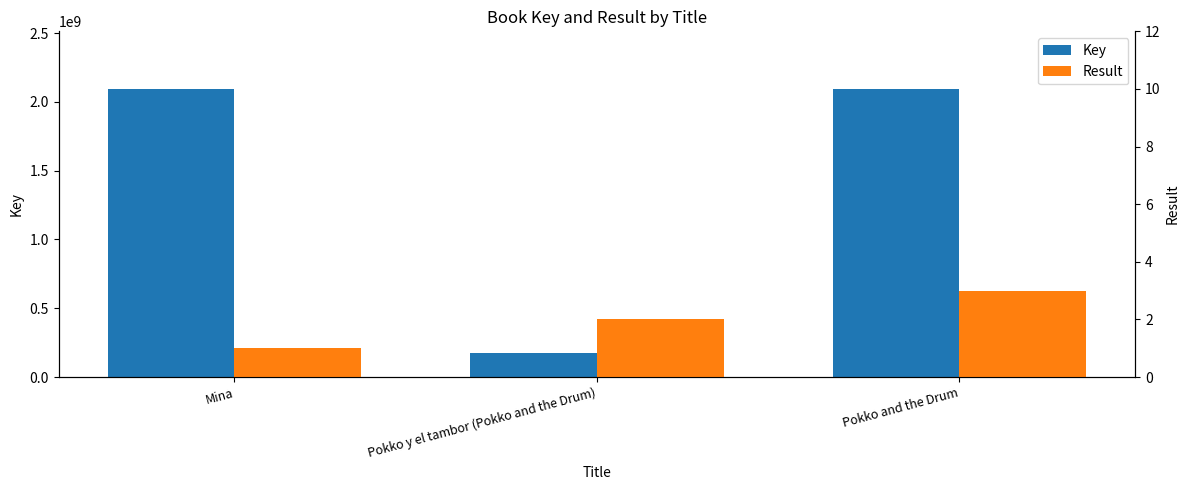

What position from the right is Pokko and the Drum?

1